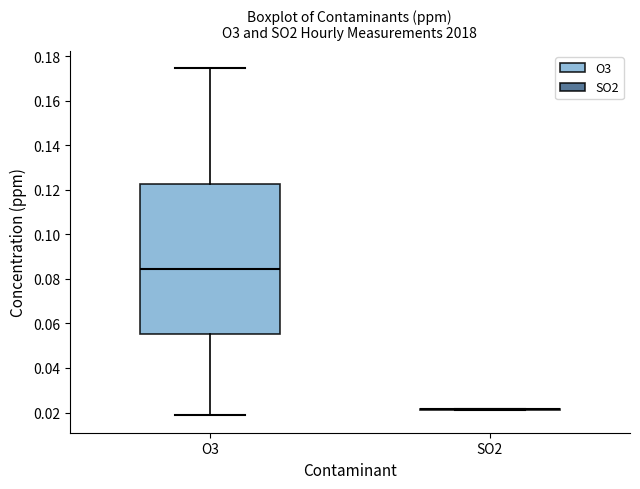

Reading left to right, read every box against the y-axis: the position of its median line, the range the box covers, and the ends of its whiskers. The values are not printed on the chart, so give them approximately, as read against the axis.

O3: median 0.084, box 0.056 to 0.122, whiskers 0.018 to 0.174
SO2: box collapsed to a line at 0.022, whiskers 0.022 to 0.022